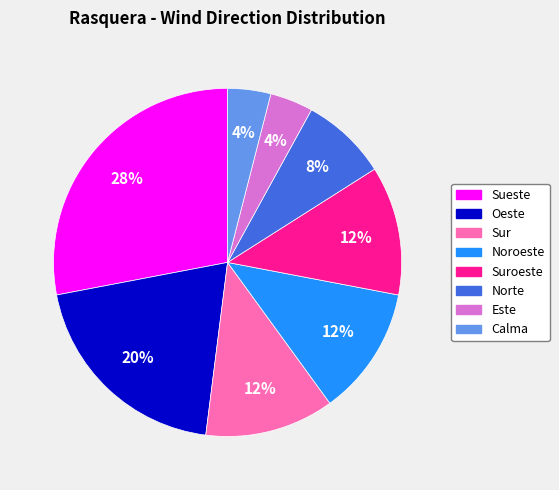

How many segments does this pie chart have?

8